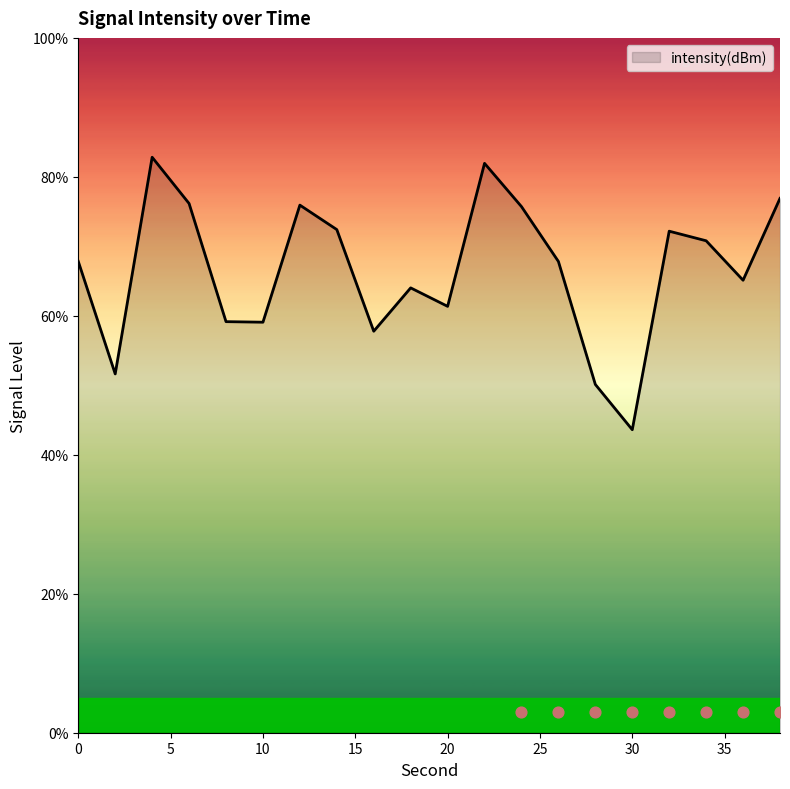

Between 4 and 0, which is larger?

4